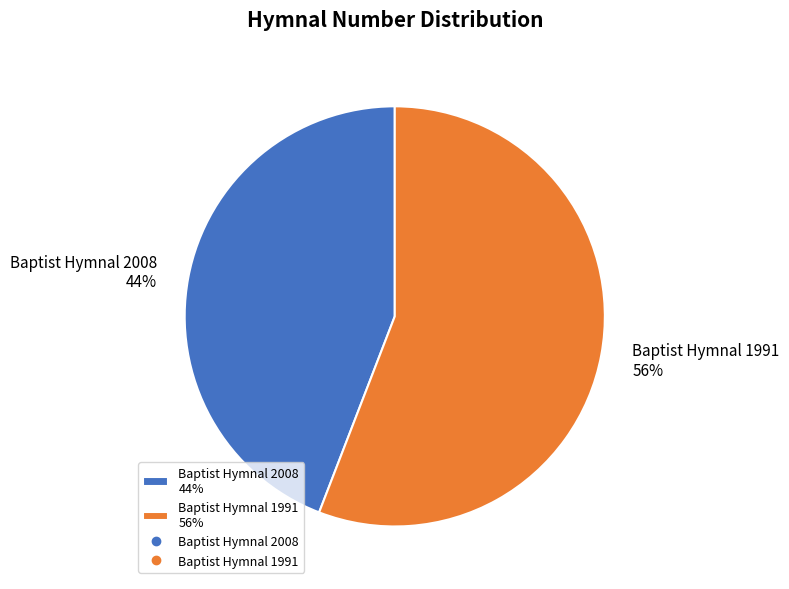

What is the majority slice?

Baptist Hymnal 1991